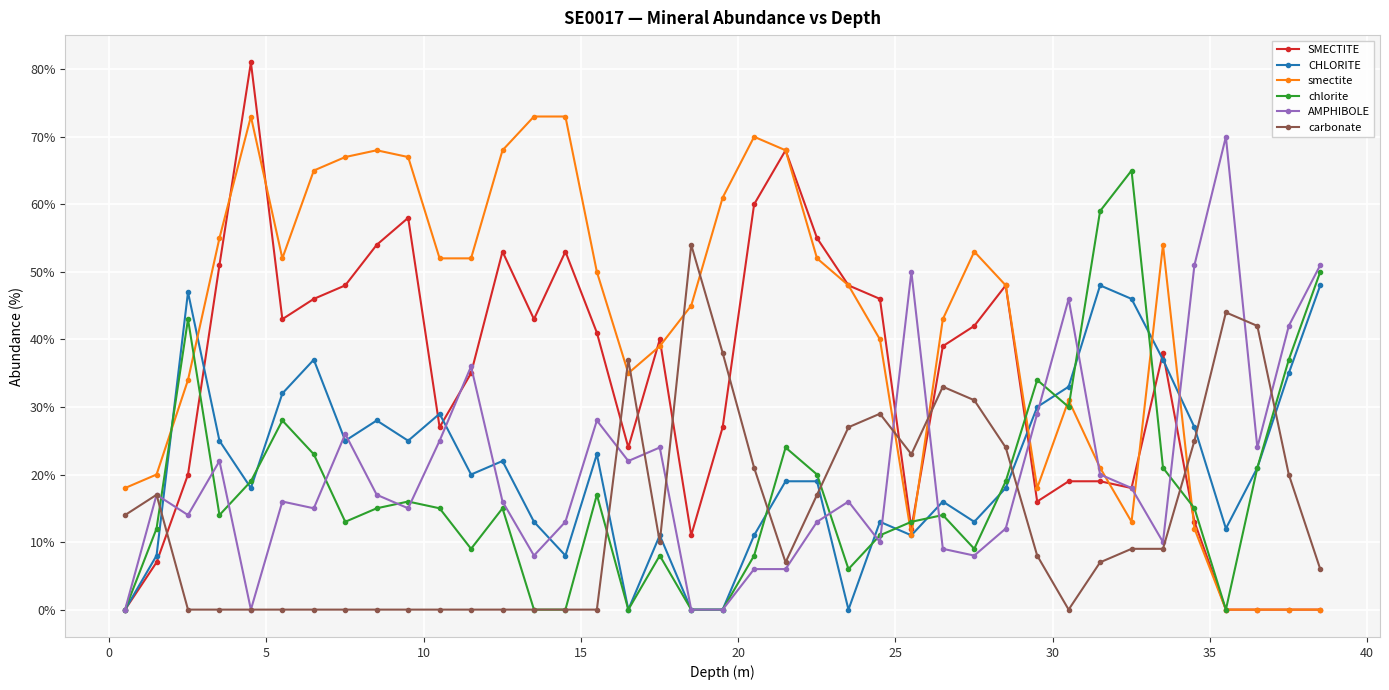

Which series ends up on top after the final intersection of carbonate and CHLORITE?

CHLORITE